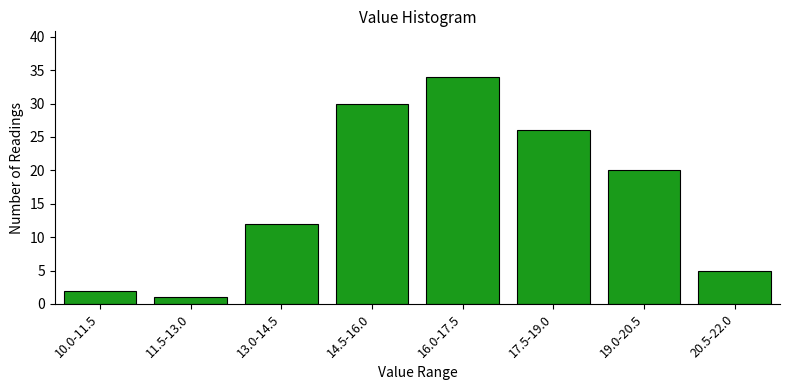

Reading right to left, transcribe all the data shown in this chart.

5	20	26	34	30	12	1	2